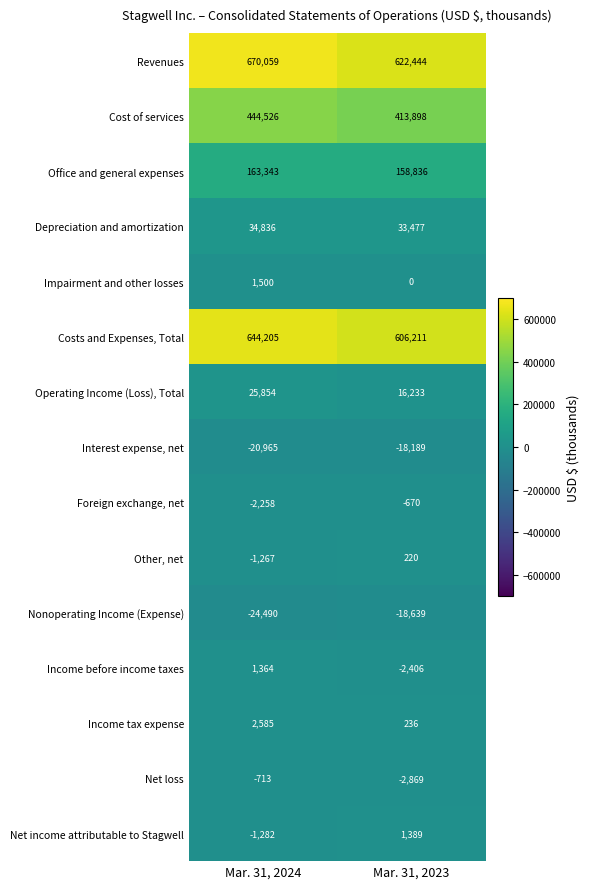

How many distinct data groups are displayed?

15